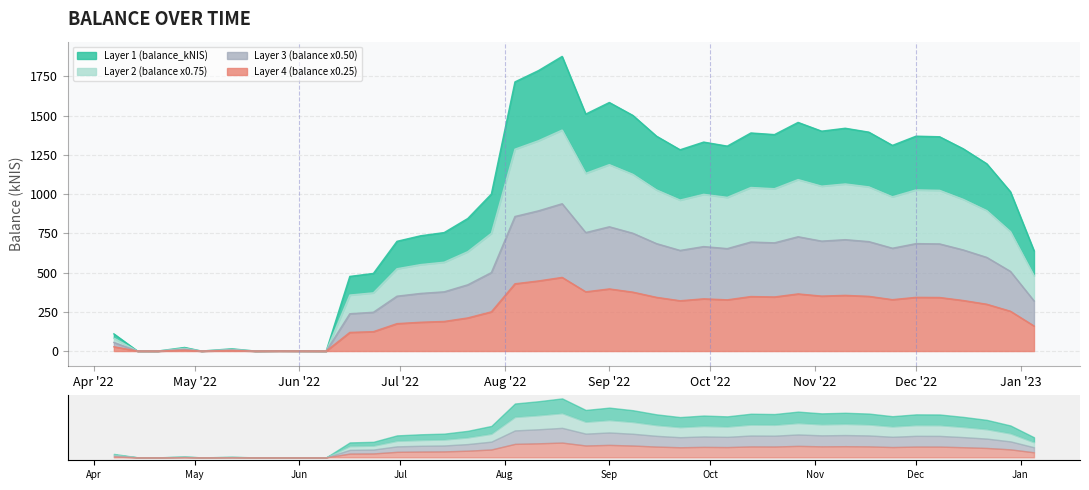

Reading right to left, what are all the values shown in this chart?

Layer 1 (balance_kNIS): 639.4	1015.0	1192.8	1288.4	1364.9	1368.7	1310.0	1394.3	1419.1	1400.5	1456.3	1378.7	1389.0	1305.3	1331.0	1282.0	1368.7	1500.7	1583.2	1509.3	1876.7	1786.6	1714.3	999.9	844.2	754.6	734.2	699.0	494.4	475.4	0.0	0.8	1.5	0.0	14.3	0.1	22.9	0.0	0.3	109.6
Layer 2 (balance x0.75): 479.6	761.3	894.6	966.3	1023.7	1026.5	982.5	1045.7	1064.3	1050.4	1092.2	1034.0	1041.8	979.0	998.3	961.5	1026.5	1125.5	1187.4	1132.0	1407.5	1339.9	1285.7	749.9	633.2	566.0	550.7	524.3	370.8	356.6	0.0	0.6	1.1	0.0	10.8	0.0	17.2	0.0	0.2	82.2
Layer 3 (balance x0.50): 319.7	507.5	596.4	644.2	682.5	684.4	655.0	697.1	709.6	700.3	728.1	689.3	694.5	652.6	665.5	641.0	684.3	750.4	791.6	754.7	938.3	893.3	857.2	499.9	422.1	377.3	367.1	349.5	247.2	237.7	0.0	0.4	0.7	0.0	7.2	0.0	11.5	0.0	0.1	54.8
Layer 4 (balance x0.25): 159.9	253.8	298.2	322.1	341.2	342.2	327.5	348.6	354.8	350.1	364.1	344.7	347.3	326.3	332.8	320.5	342.2	375.2	395.8	377.3	469.2	446.6	428.6	250.0	211.1	188.7	183.6	174.8	123.6	118.9	0.0	0.2	0.4	0.0	3.6	0.0	5.7	0.0	0.1	27.4